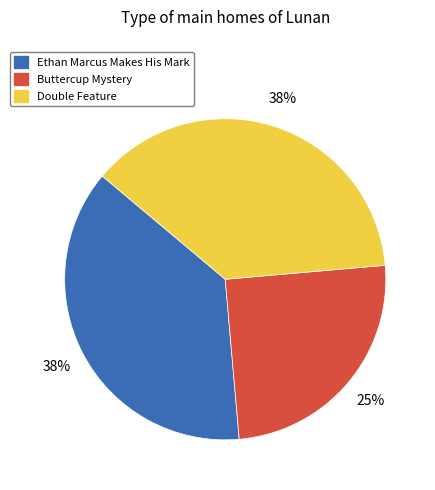

Do Buttercup Mystery and Double Feature together represent more than half of the pie?

Yes